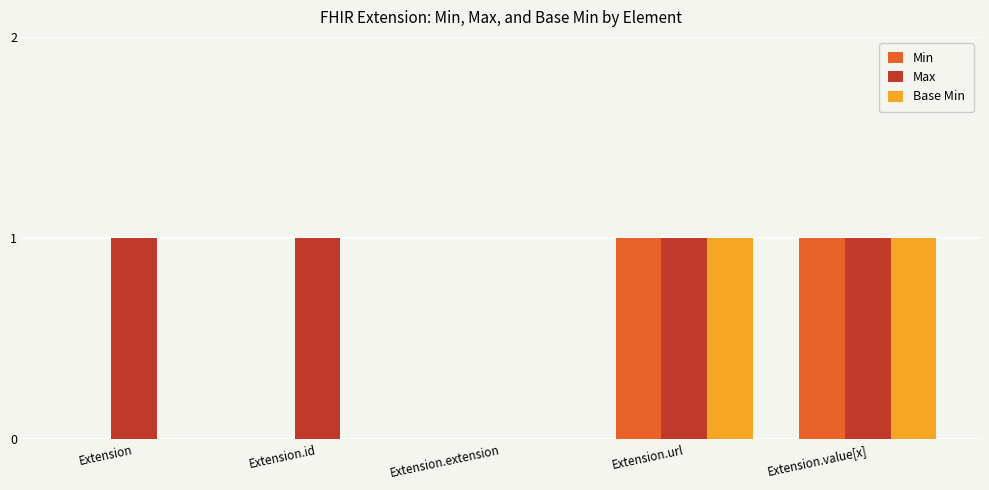

The Max series shows 2 at Extension.value[x]. True or false?

False